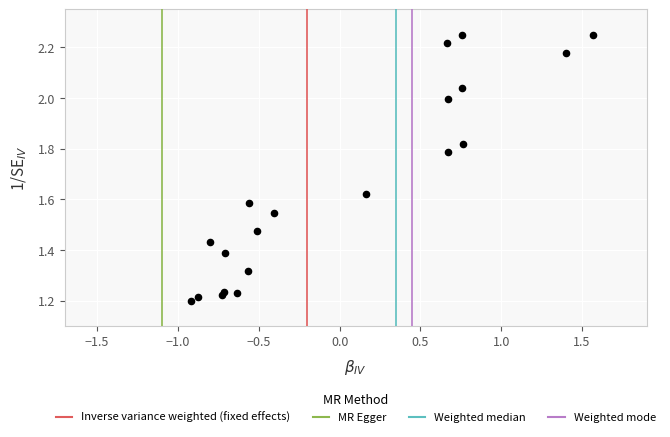

What is the range of X values (max minus min)?

2.5